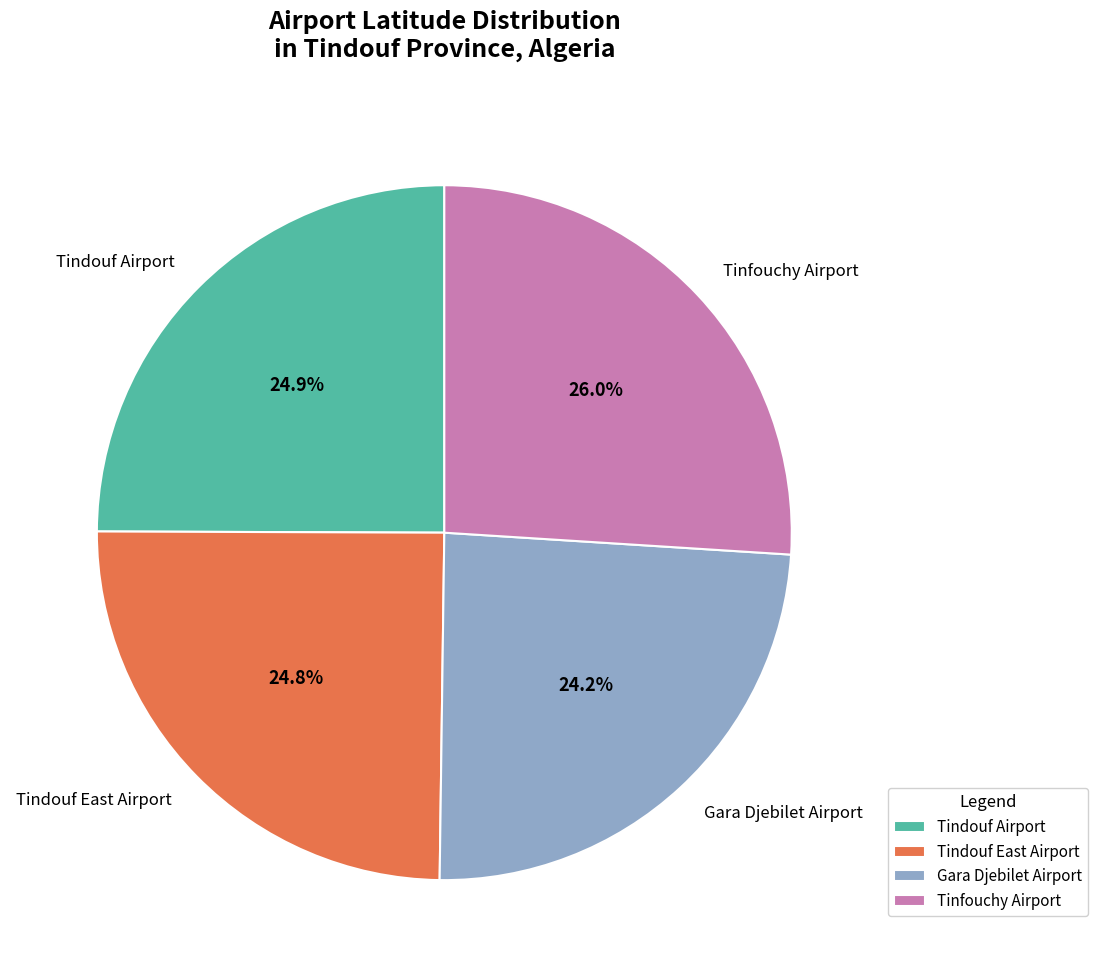

True or false: Tinfouchy Airport accounts for 19% of the total.

False